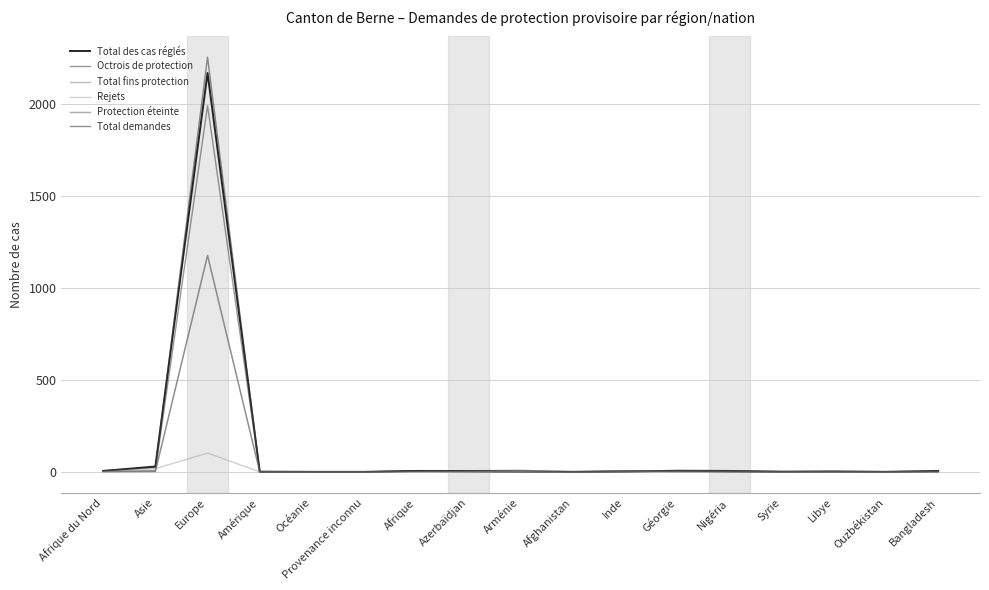

Count the number of categories in the chart.

17